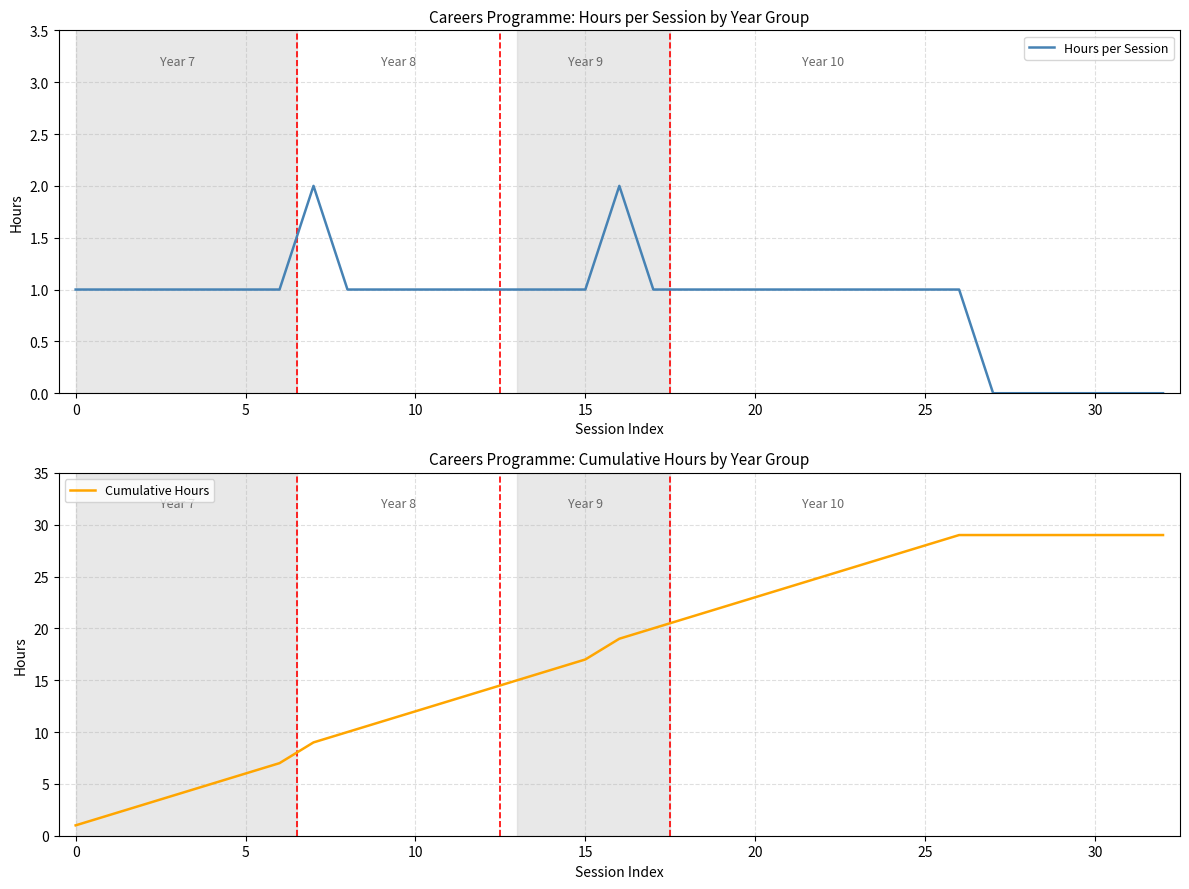

What is the label of the 18th point from the right?

15